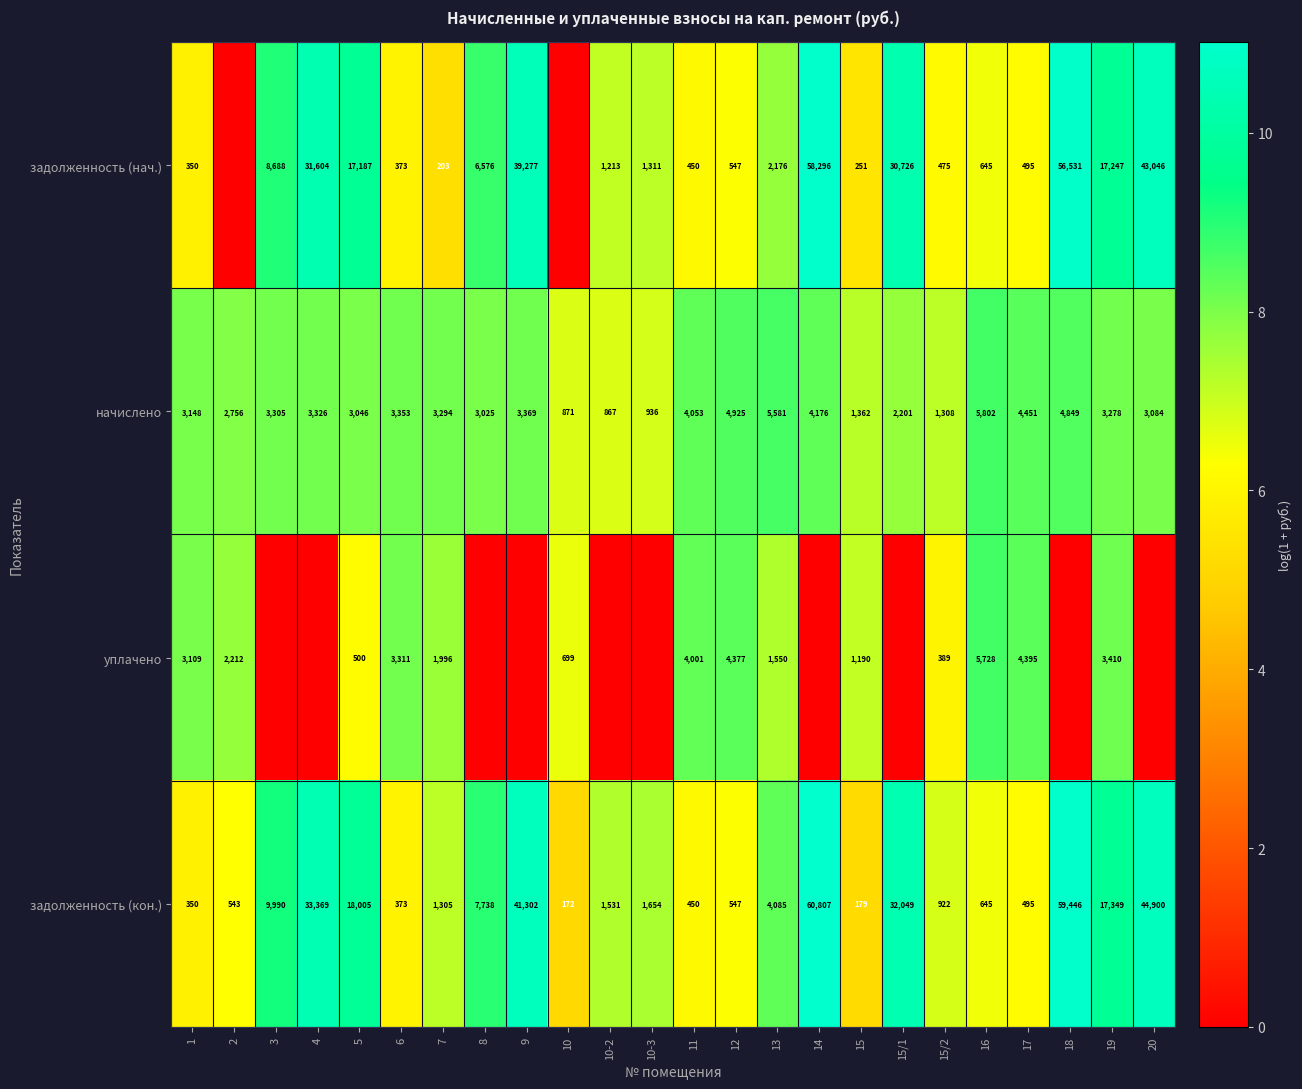

The value of задолженность (нач.) at 15/2 is 9.5. True or false?

False